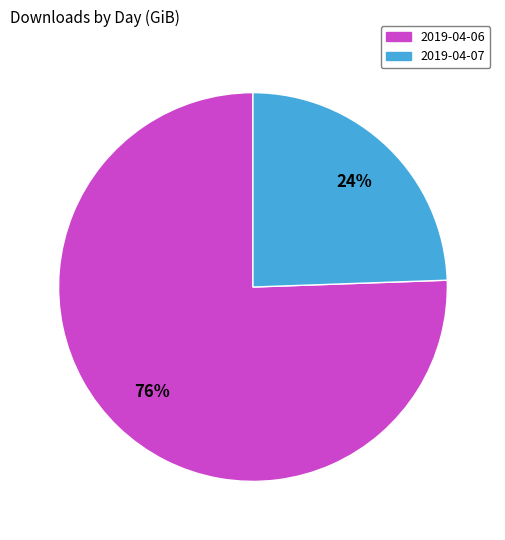

Which category has the biggest portion of the pie?

2019-04-06